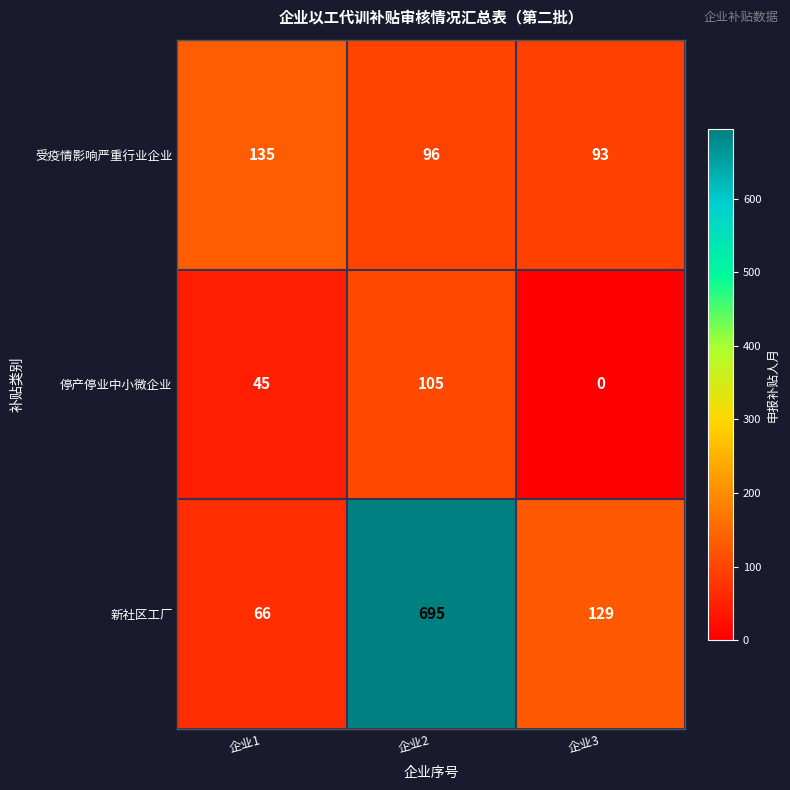

What is the total value across all series at 企业1?

246